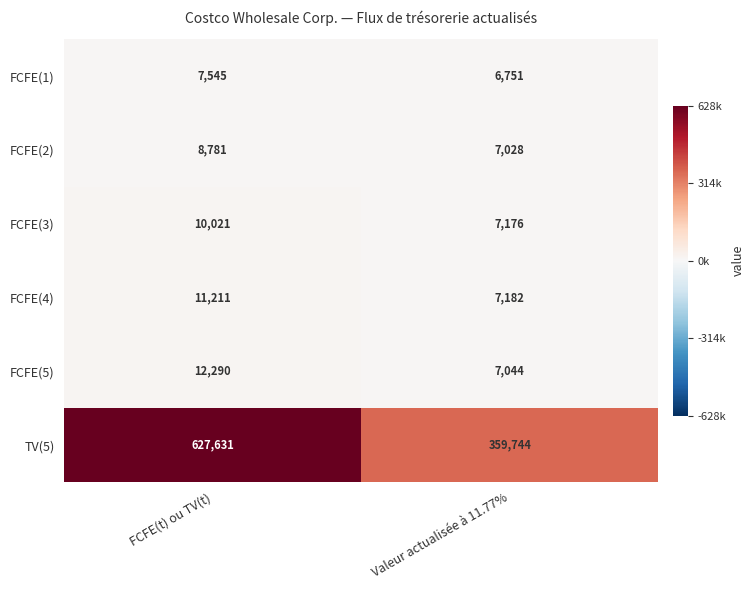

Which category has the highest value across all series?

FCFE(t) ou TV(t)